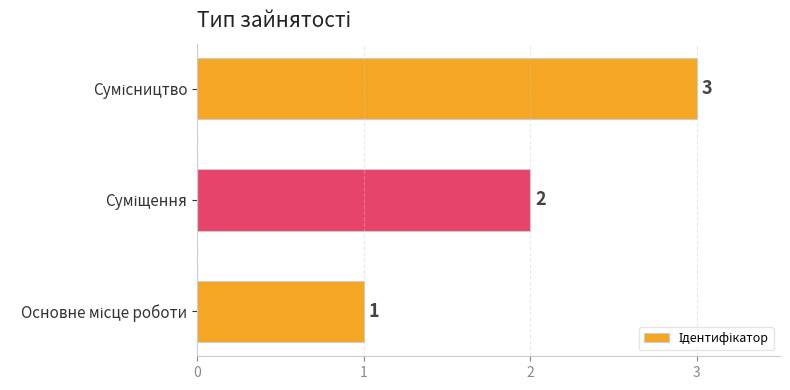

What is the smallest value displayed?

1